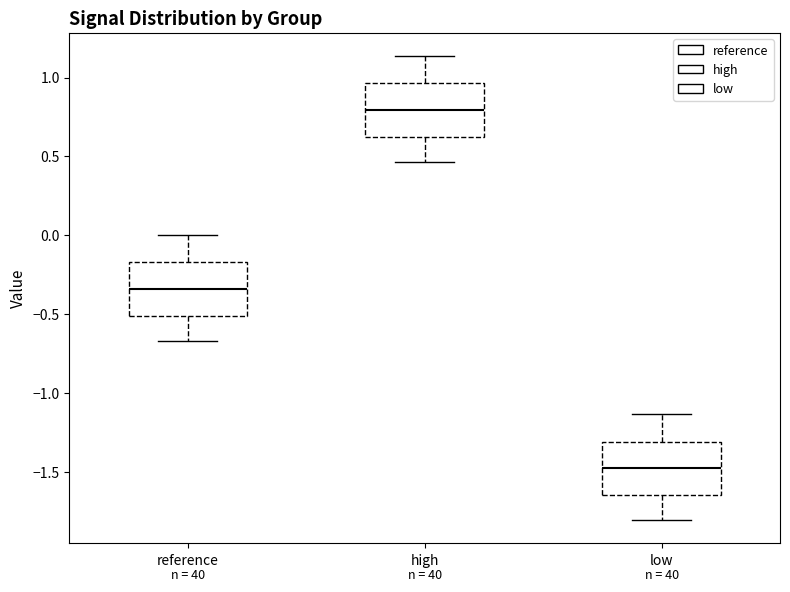

Reading left to right, read every box against the y-axis: the position of its median line, the range the box covers, and the ends of its whiskers. The values are not printed on the chart, so give them approximately, as read against the axis.

reference: median -0.35, box -0.50 to -0.15, whiskers -0.65 to 0.00
high: median 0.80, box 0.65 to 0.95, whiskers 0.45 to 1.15
low: median -1.50, box -1.65 to -1.30, whiskers -1.80 to -1.15